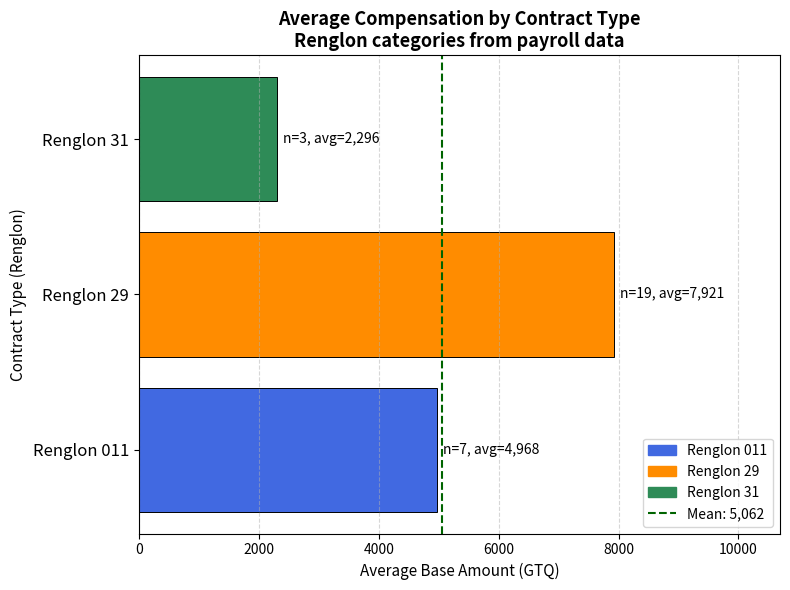

Reading bottom to top, transcribe all the data shown in this chart.

Renglon 011=4967.6	Renglon 29=7921.1	Renglon 31=2296.3